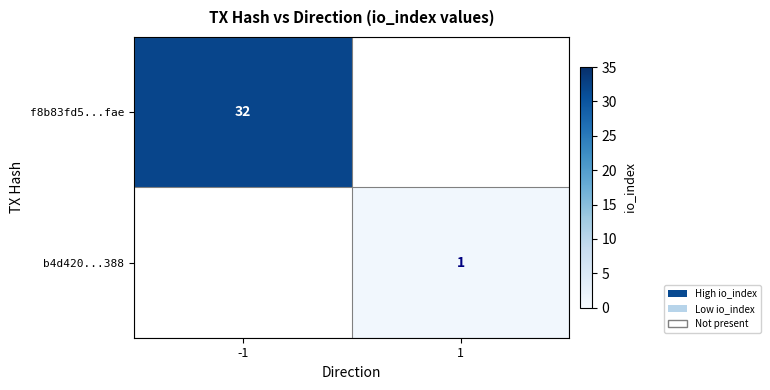

The b4d420...388 series shows 1 at 1. True or false?

True